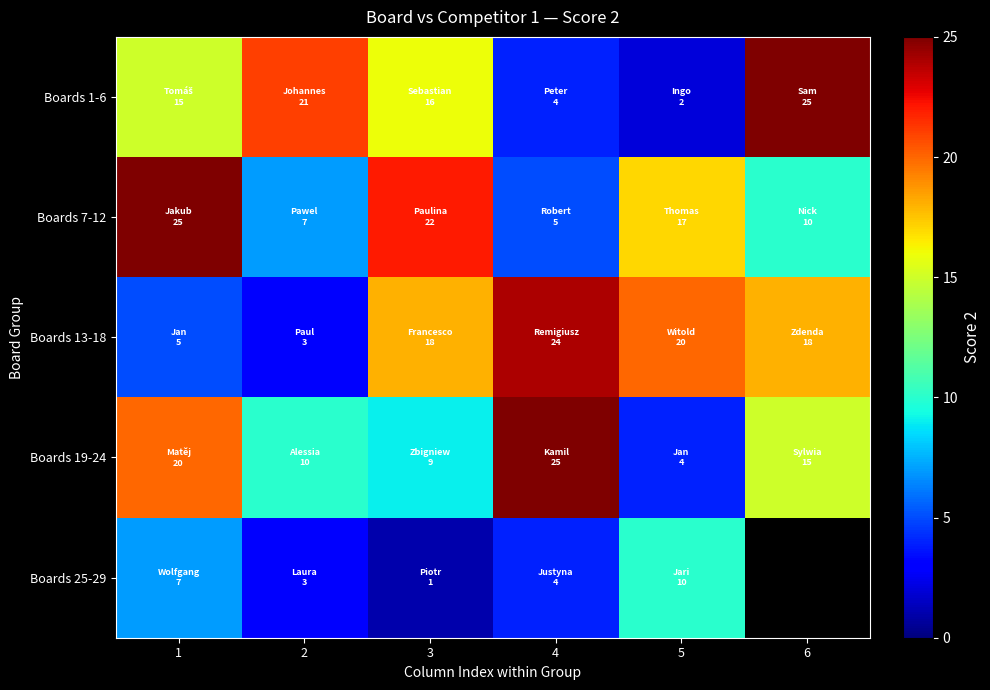

The value of Boards 25-29 at 4 is 4.0. True or false?

True